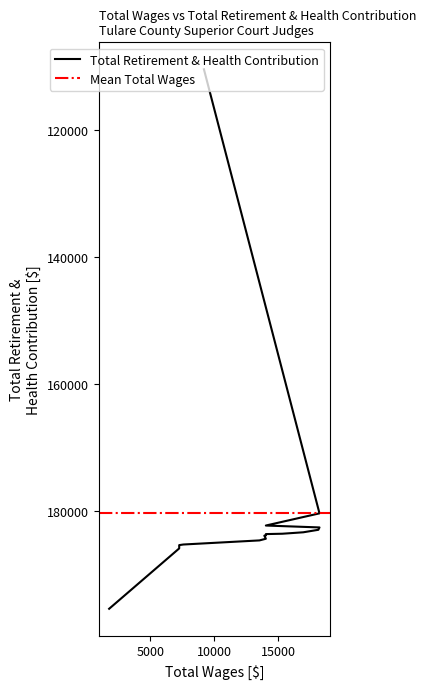

What is the average value?

180202.7